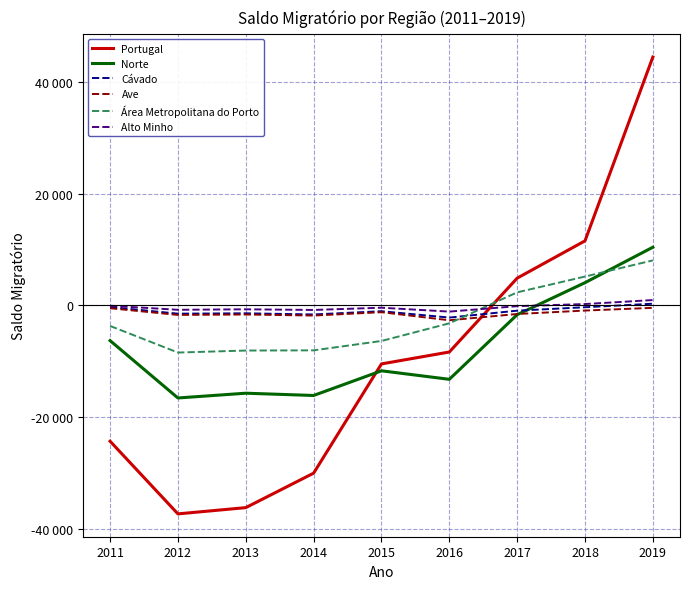

How many times do Área Metropolitana do Porto and Norte cross each other?

1